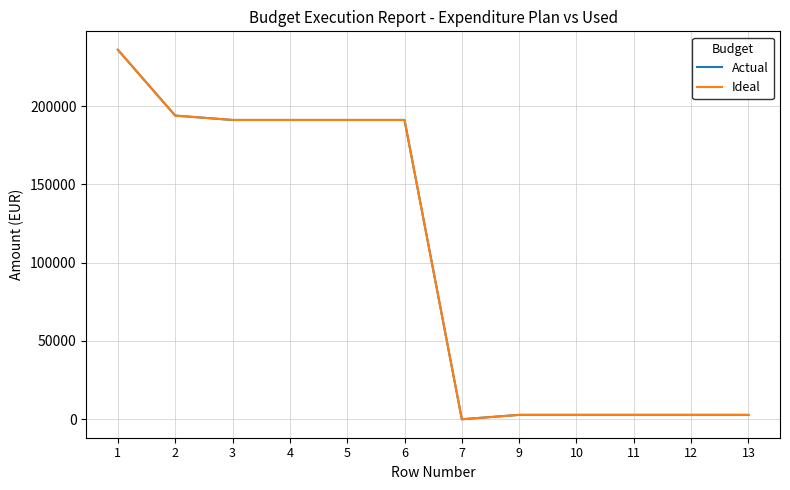

How many lines are shown in the chart?

2